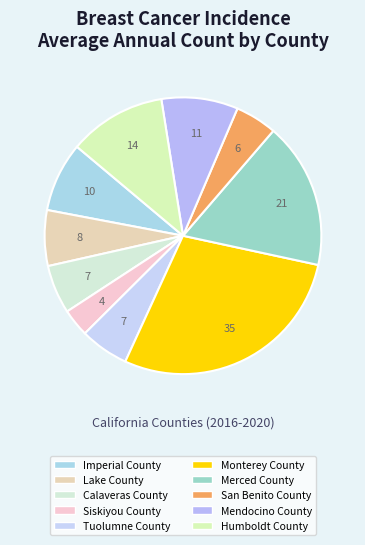

To the nearest percent, what portion does Imperial County represent?

8%